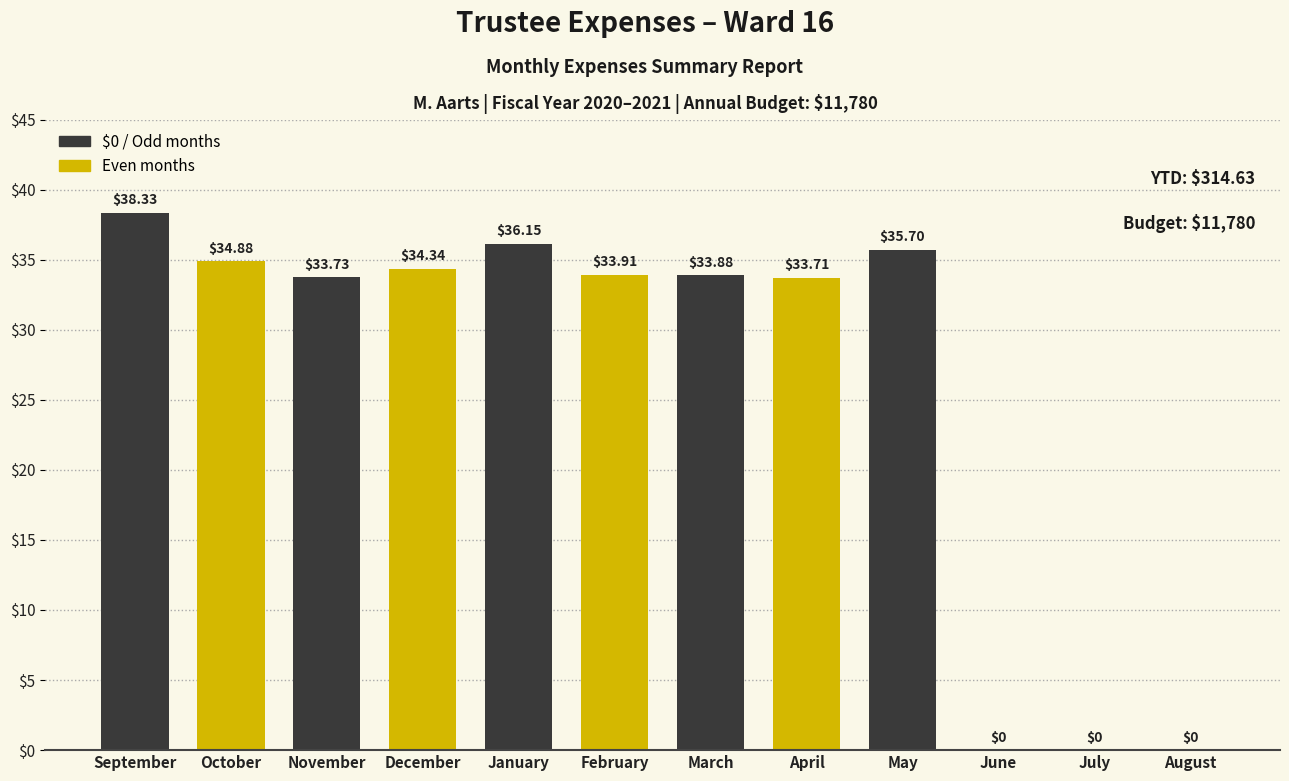

Are the bars grouped side by side (vs. stacked)?

No